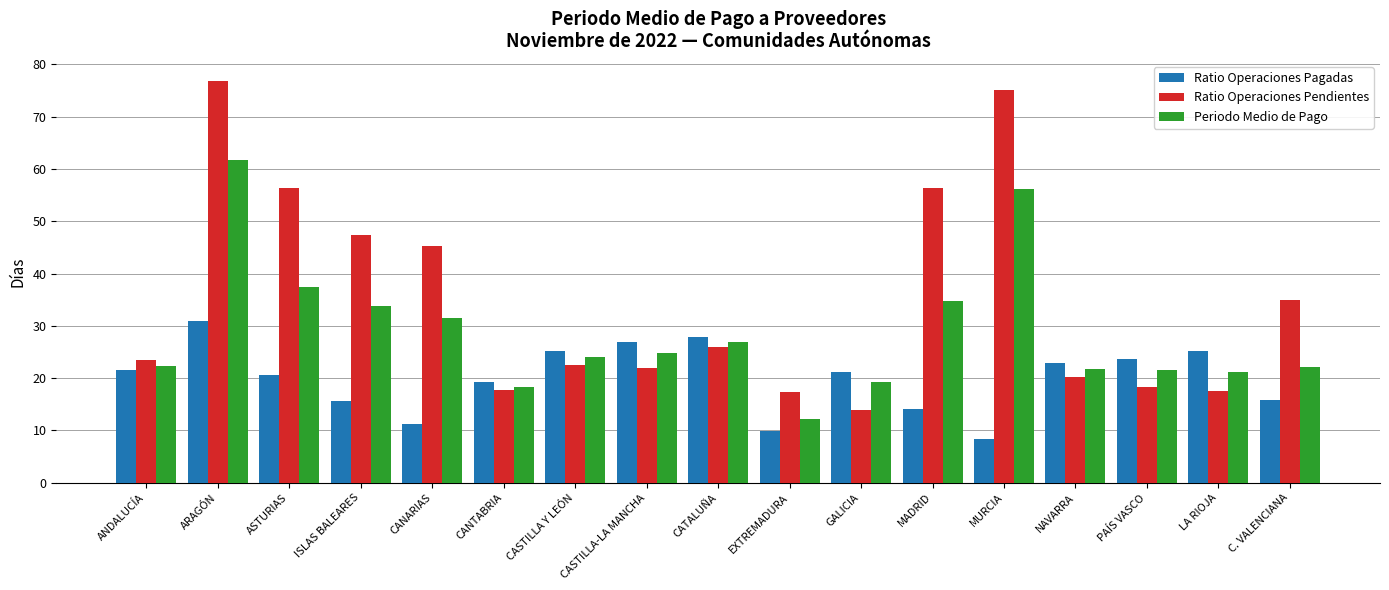

At which label does Ratio Operaciones Pagadas first exceed 21?

ANDALUCÍA